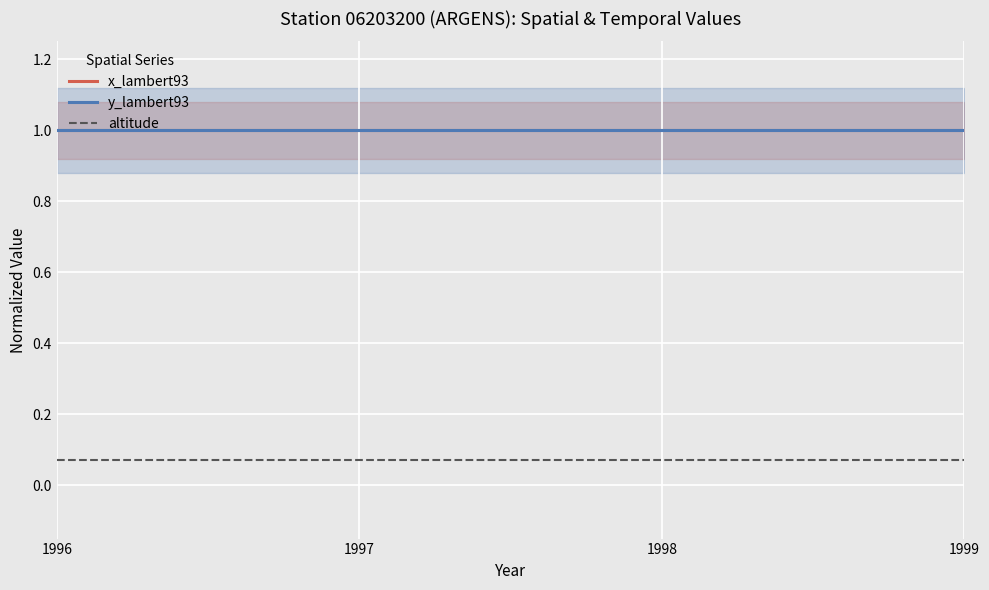

What are all the series names shown in the legend?

x_lambert93, y_lambert93, altitude